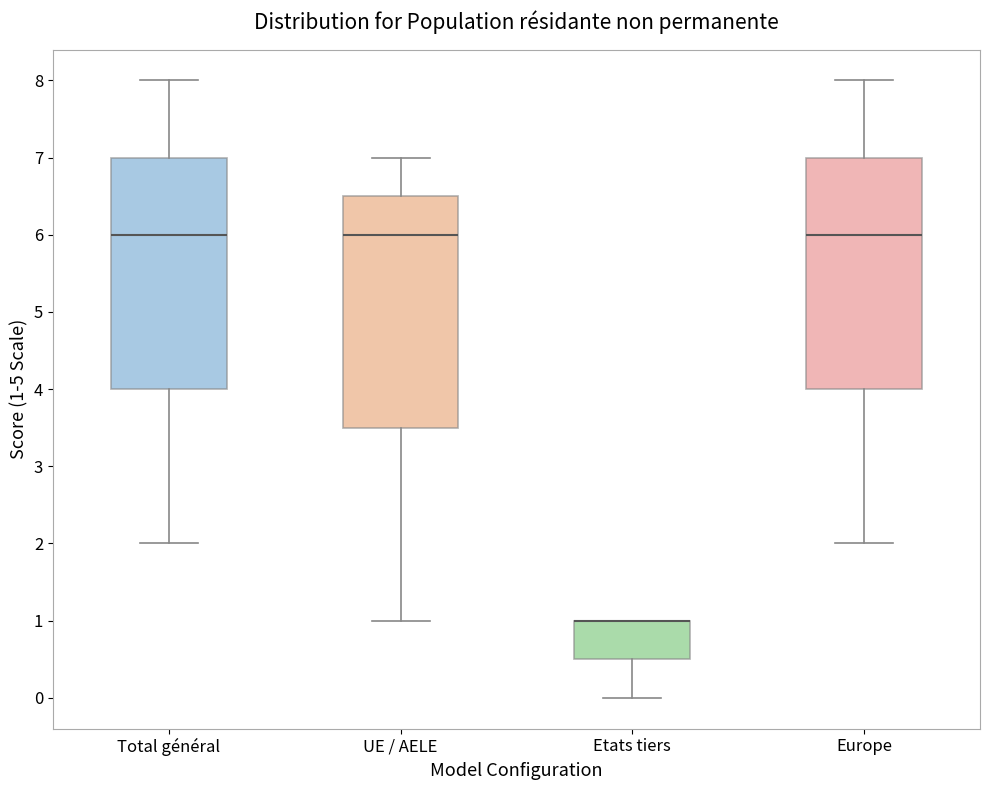

Reading left to right, read every box against the y-axis: the position of its median line, the range the box covers, and the ends of its whiskers. The values are not printed on the chart, so give them approximately, as read against the axis.

Total général: median 6.0, box 4.0 to 7.0, whiskers 2.0 to 8.0
UE / AELE: median 6.0, box 3.5 to 6.5, whiskers 1.0 to 7.0
Etats tiers: median 1.0 (drawn on the box's upper edge), box 0.5 to 1.0, whiskers 0.0 to 1.0
Europe: median 6.0, box 4.0 to 7.0, whiskers 2.0 to 8.0